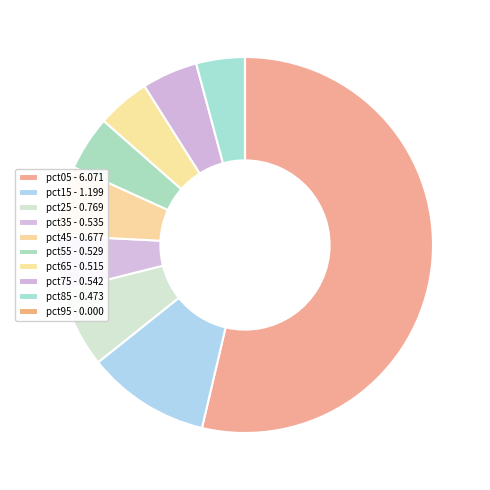

To the nearest percent, what portion does pct15 represent?

11%